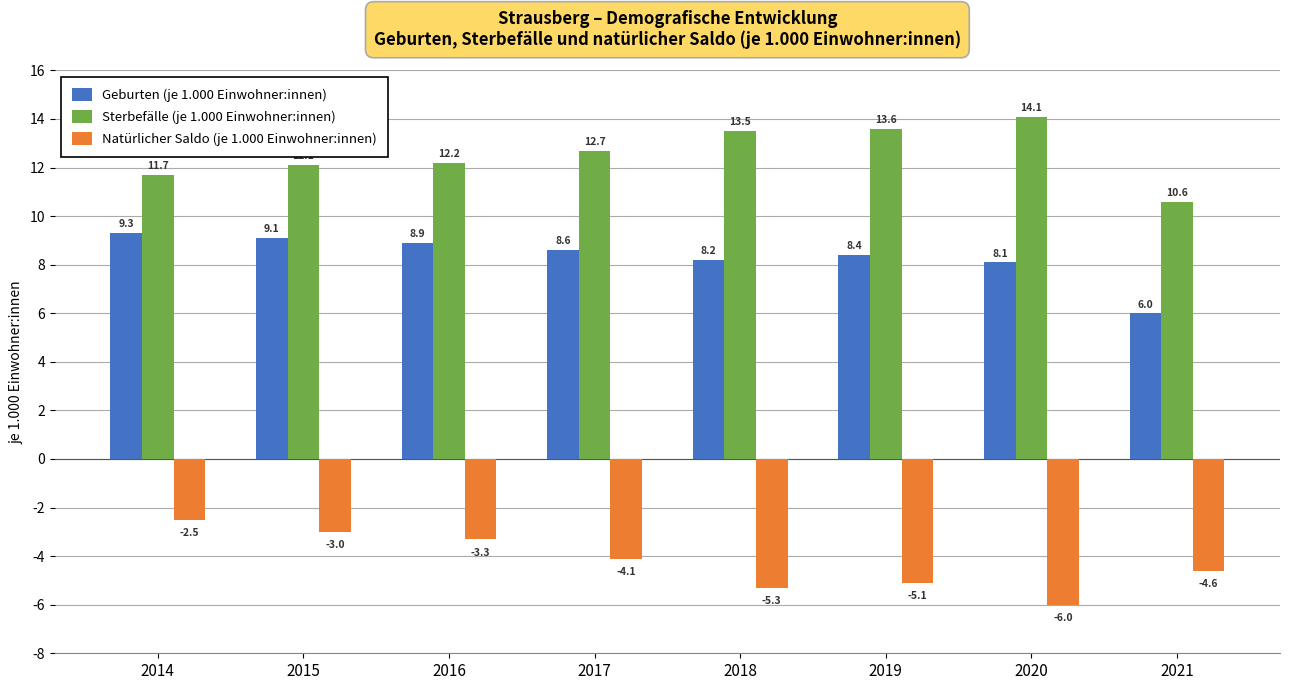

Where does the Sterbefälle (je 1.000 Einwohner:innen) series first go above 12?

2015